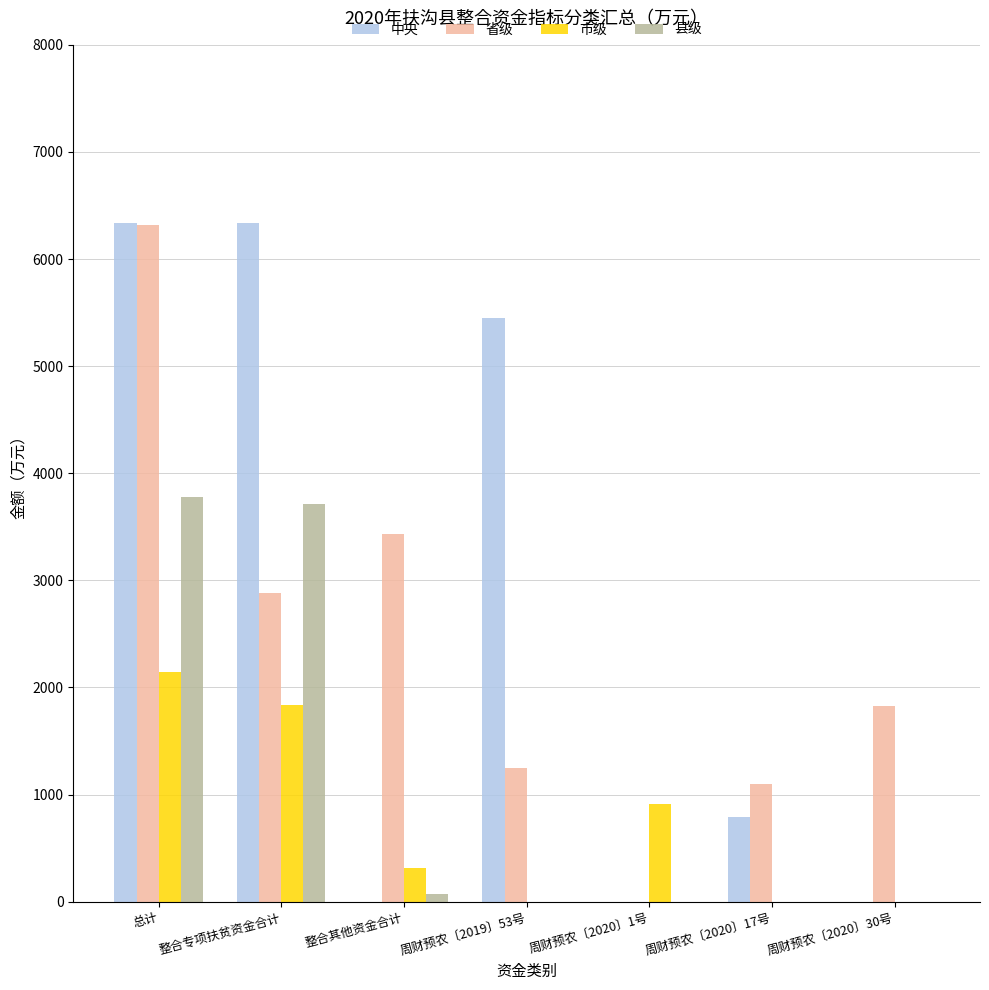

What is the sum of all 市级 values?

5208.0